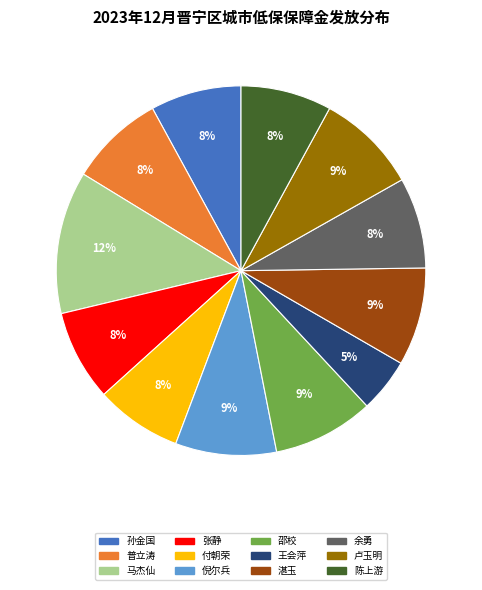

Do 陈上游 and 卢玉明 together represent more than half of the pie?

No